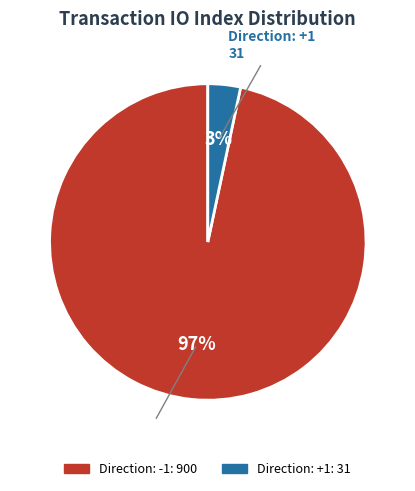

True or false: Direction: -1 accounts for 97% of the total.

True